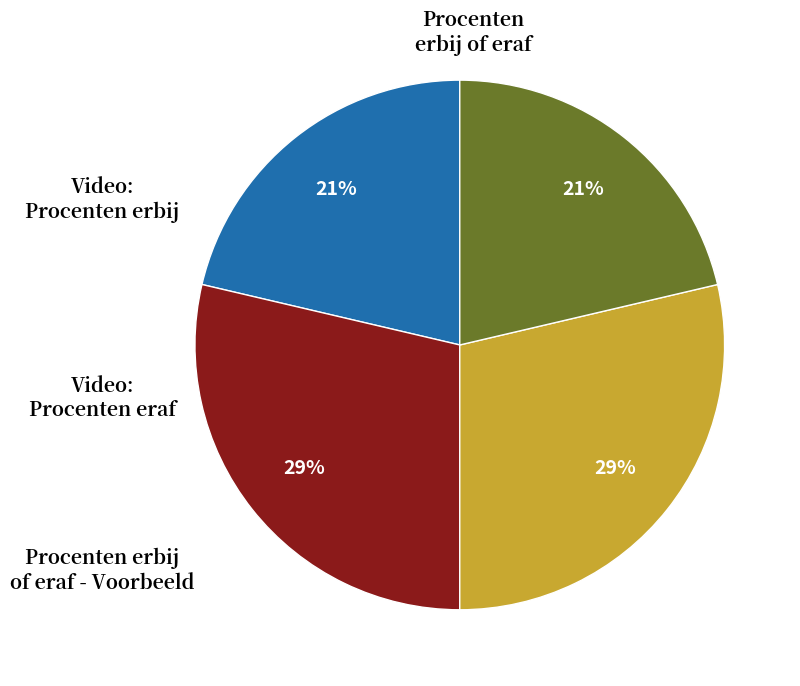

Is there a majority slice in this chart?

No